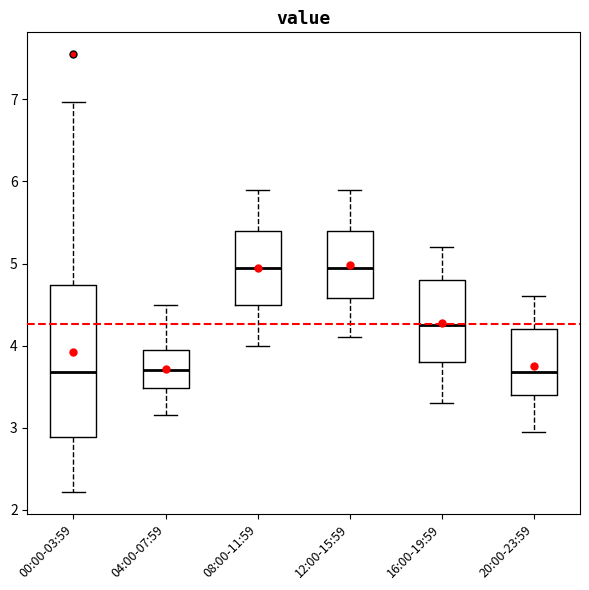

Reading left to right, read every box against the y-axis: the position of its median line, the range the box covers, and the ends of its whiskers. The values are not printed on the chart, so give them approximately, as read against the axis.

00:00-03:59: median 3.7, box 2.9 to 4.7, whiskers 2.2 to 7.0
04:00-07:59: median 3.7, box 3.5 to 4.0, whiskers 3.2 to 4.5
08:00-11:59: median 5.0, box 4.5 to 5.4, whiskers 4.0 to 5.9
12:00-15:59: median 5.0, box 4.6 to 5.4, whiskers 4.1 to 5.9
16:00-19:59: median 4.3, box 3.8 to 4.8, whiskers 3.3 to 5.2
20:00-23:59: median 3.7, box 3.4 to 4.2, whiskers 3.0 to 4.6